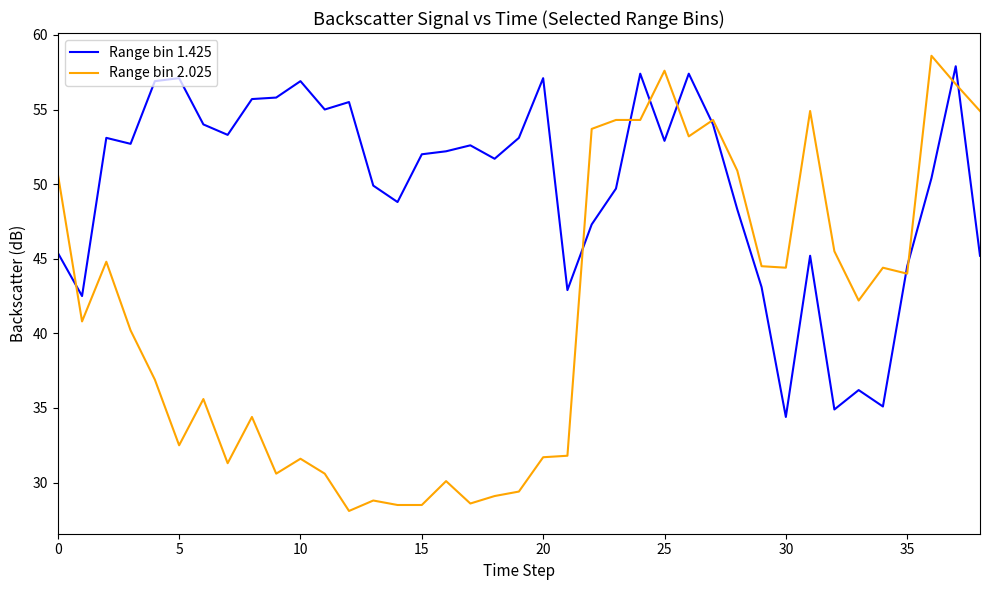

Which series has the largest range (max minus min)?

Range bin 2.025